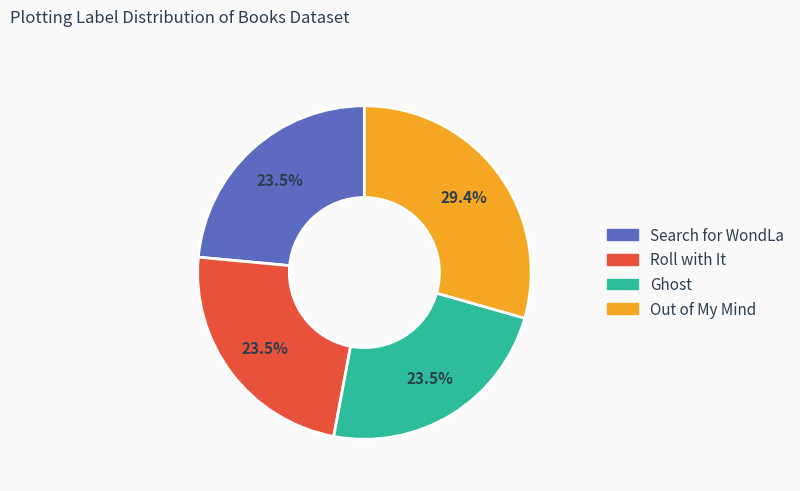

What percentage is NOT represented by Roll with It?

76.5%